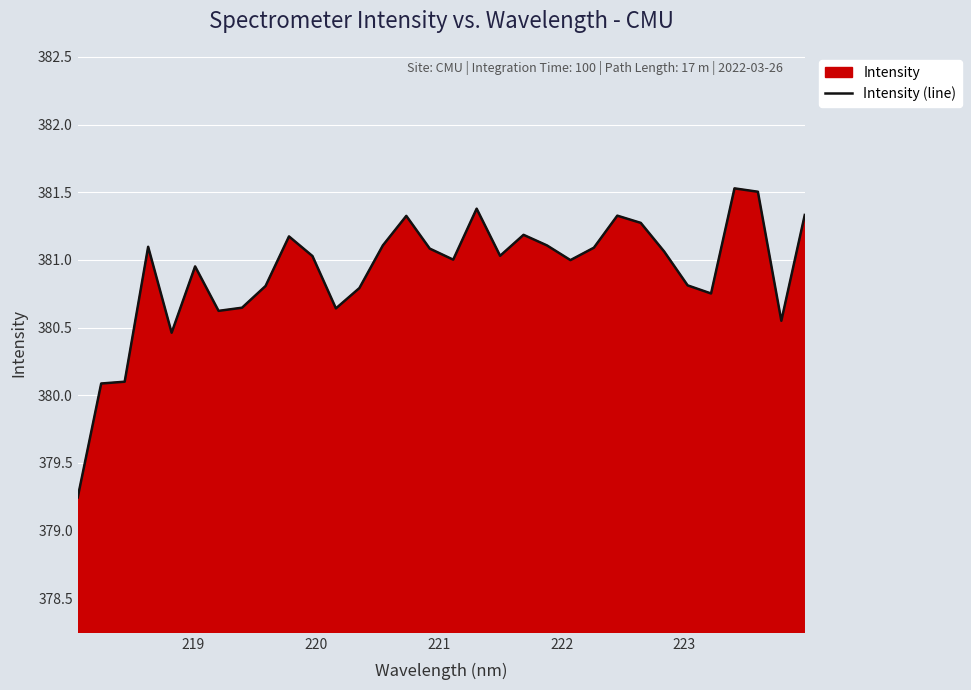

What is the maximum value shown in the chart?

381.5